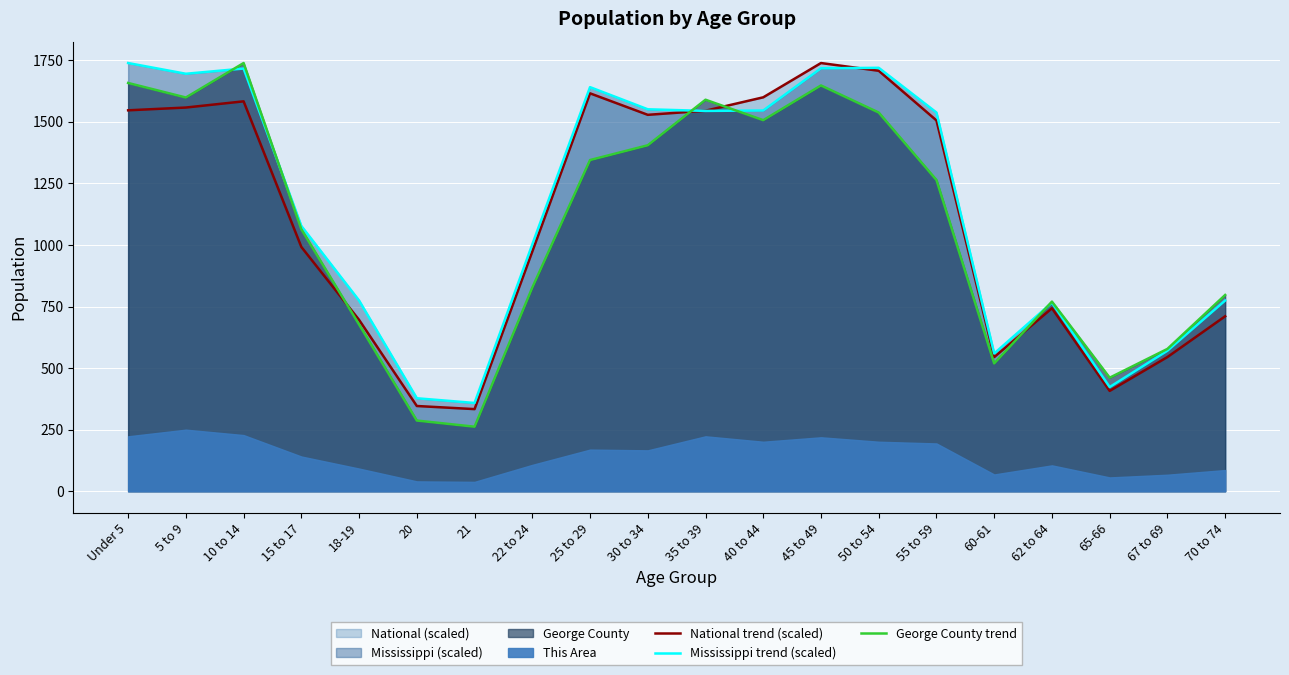

What is the difference between the second highest and minimum values in the George County trend series?

1396.0